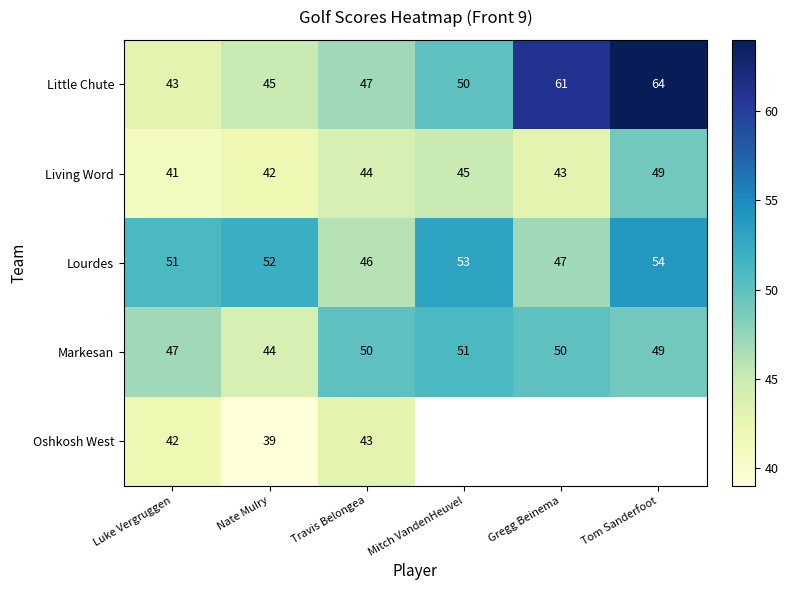

At Luke Vergruggen, list the series in order from smallest to largest.

Living Word, Oshkosh West, Little Chute, Markesan, Lourdes